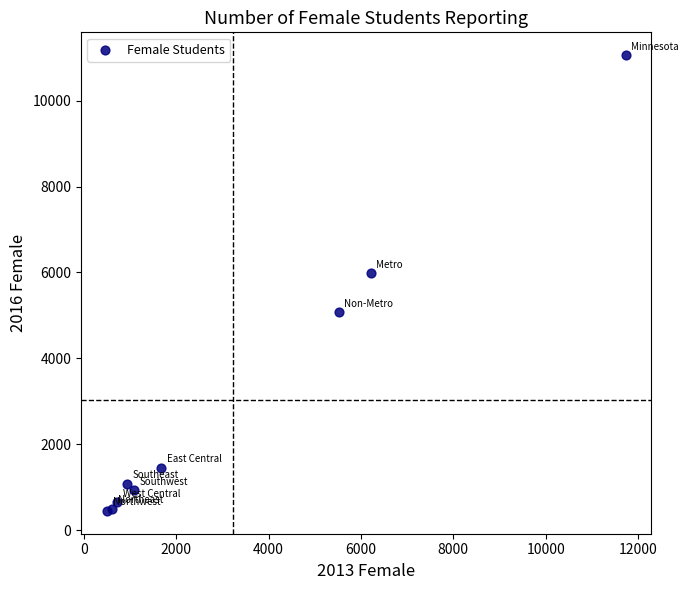

What Y value in the scatter plot is closest to 5753?

5982